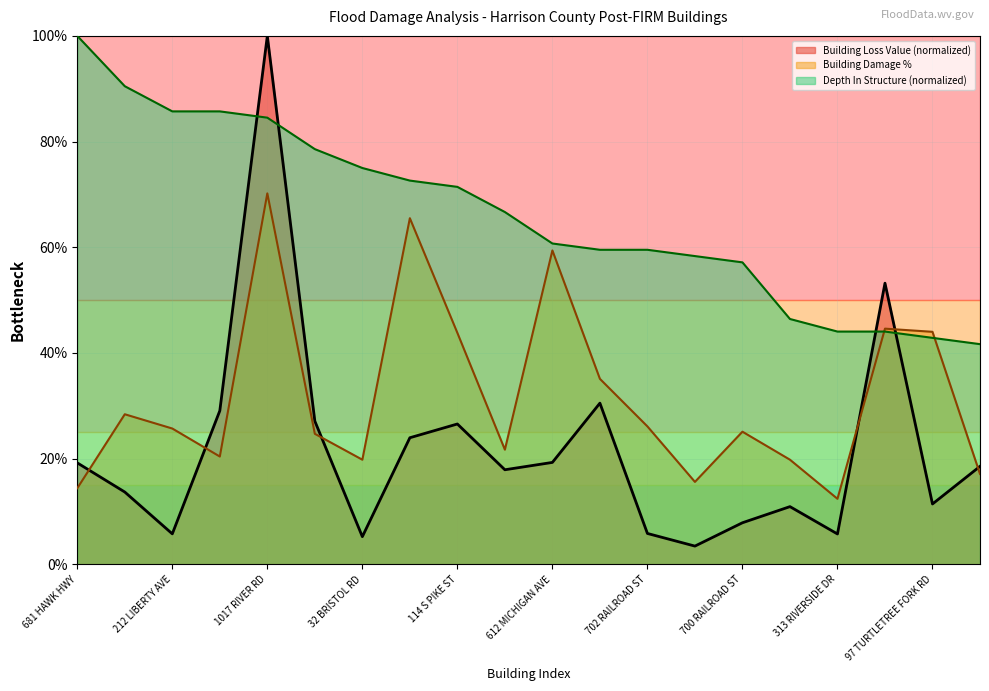

What is the greatest value displayed?

100.0